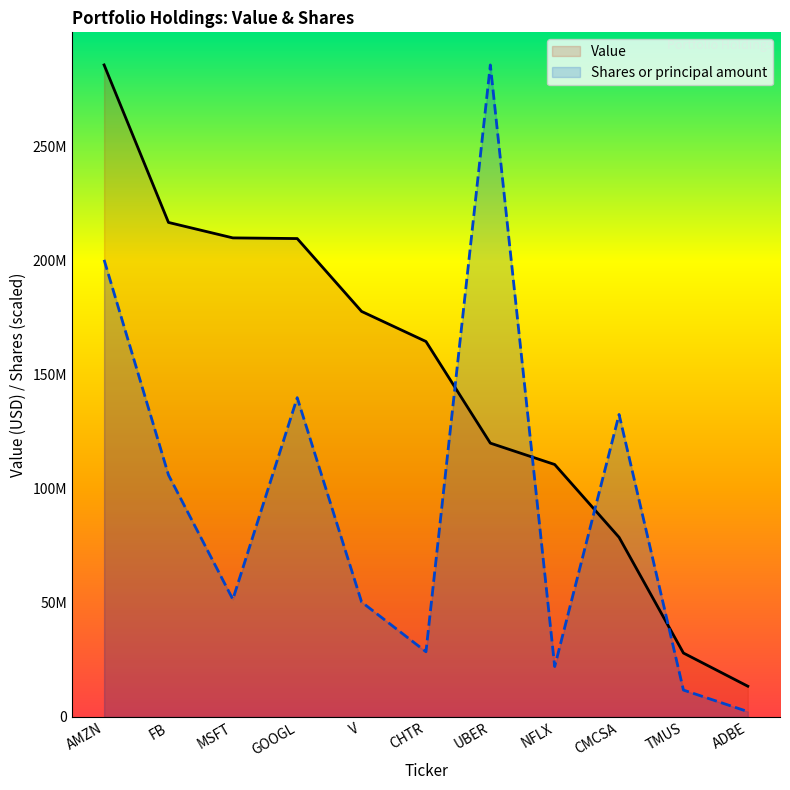

What are all the series names shown in the legend?

Value, Shares or principal amount